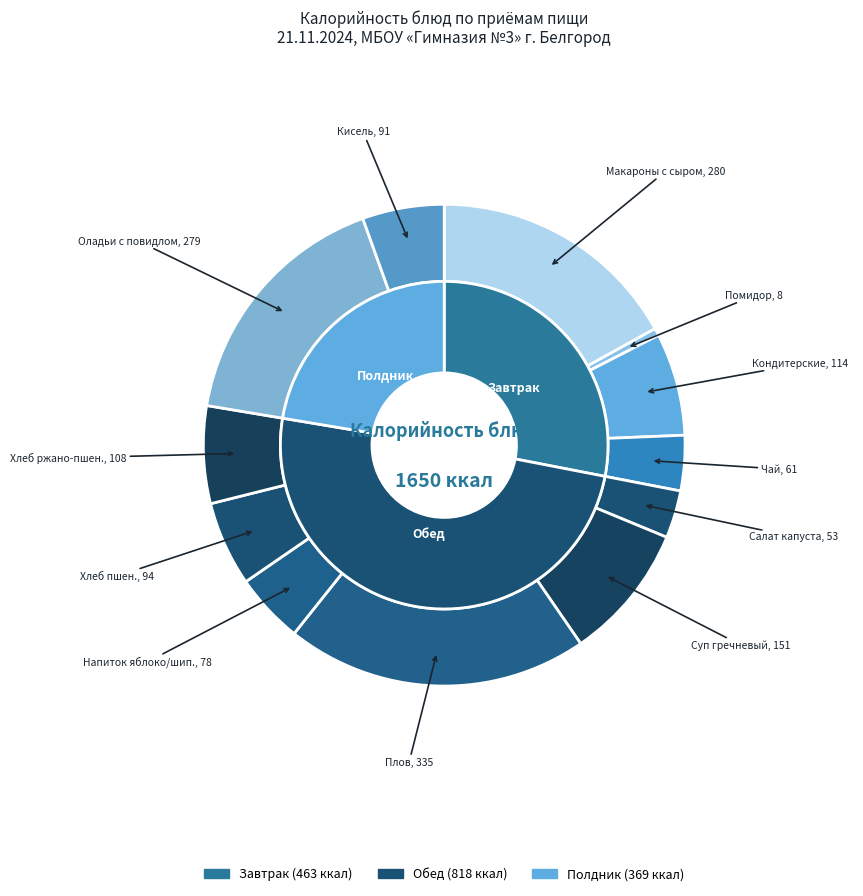

What percentage is the Чай с сахаром slice, to the nearest percent?

4%